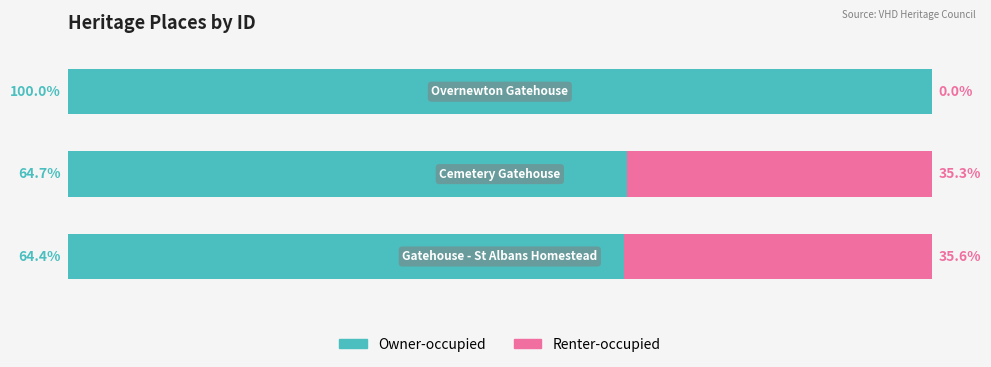

What are all the series names shown in the legend?

Owner-occupied, Renter-occupied